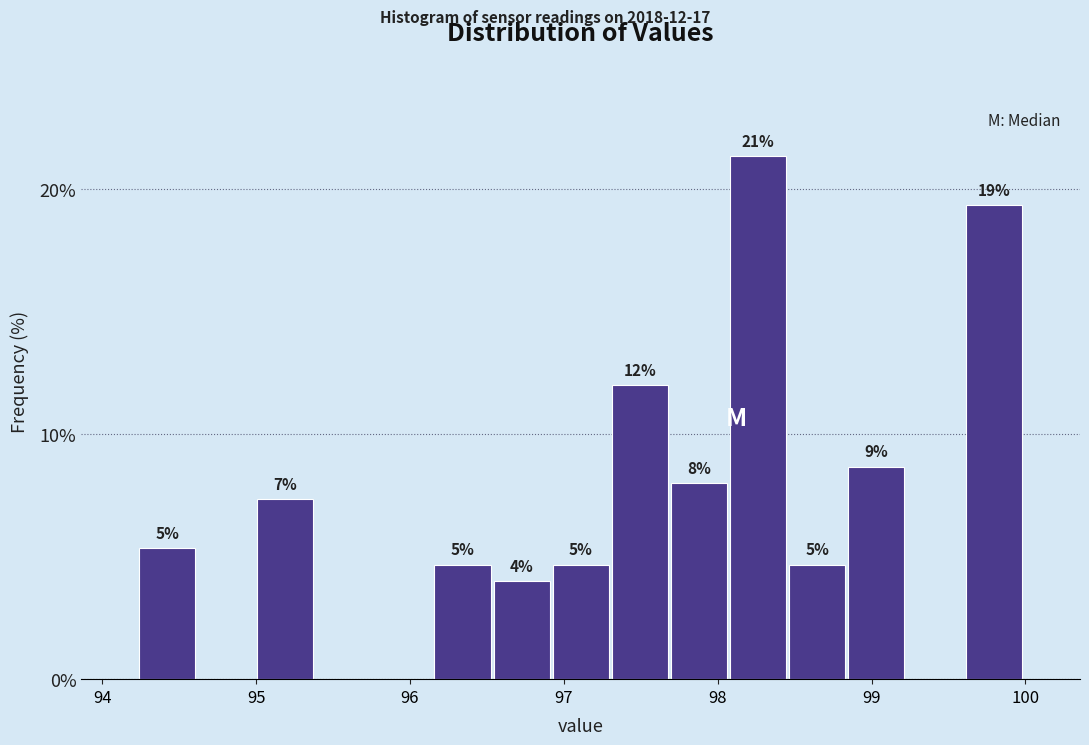

Read against the x-axis, roughly where is the centre of the tallest bar?

98.3